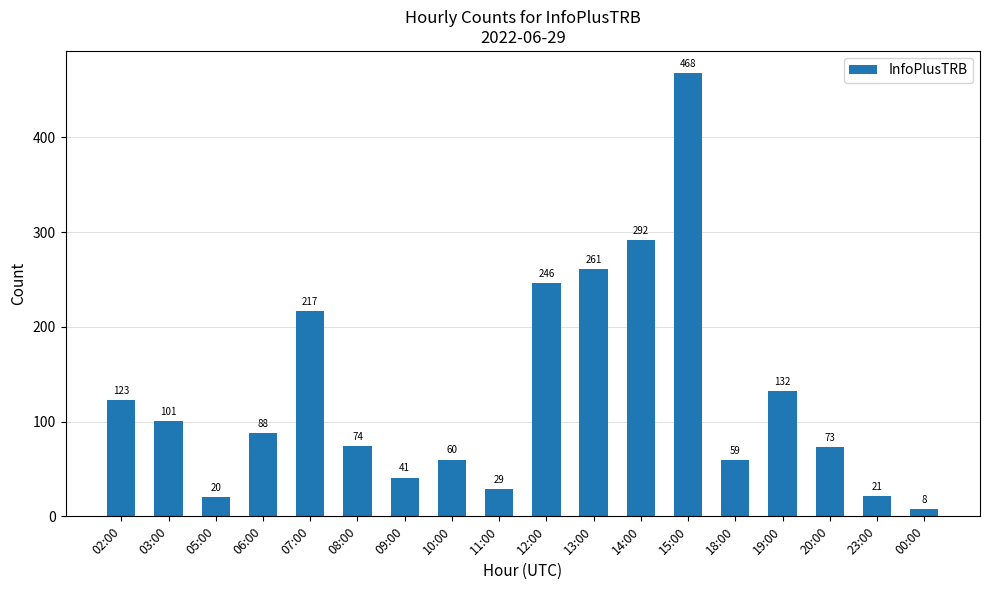

The chart shows a value of 47 at 03:00. True or false?

False